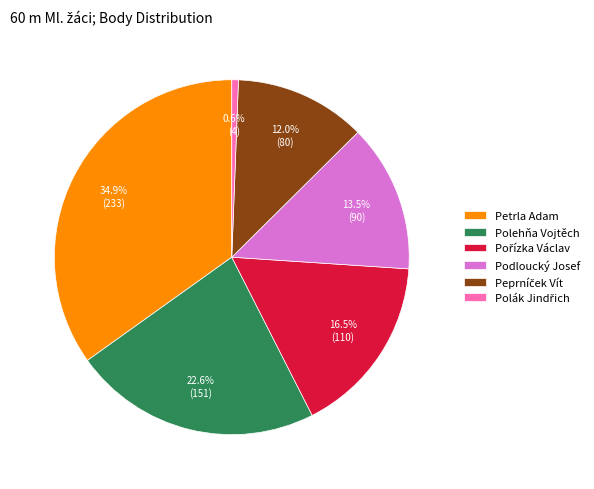

Is there a majority slice in this chart?

No